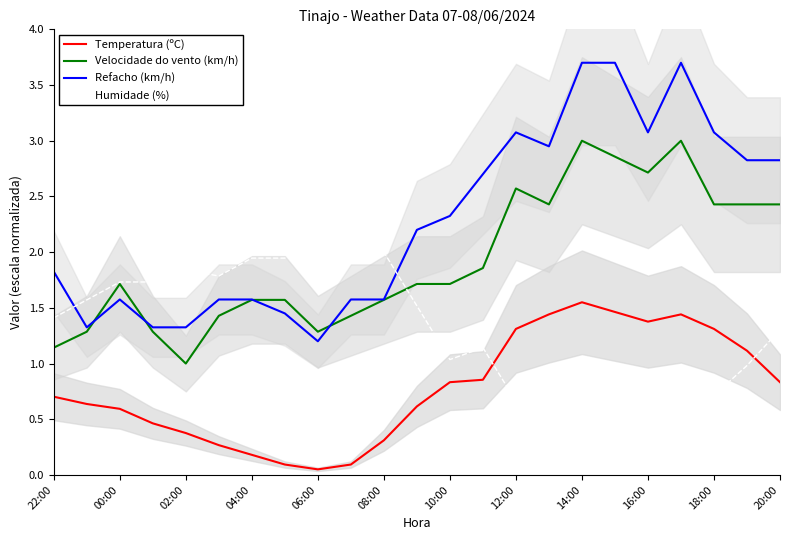

What value does the Velocidade do vento (km/h) series have at 12:00?

2.6